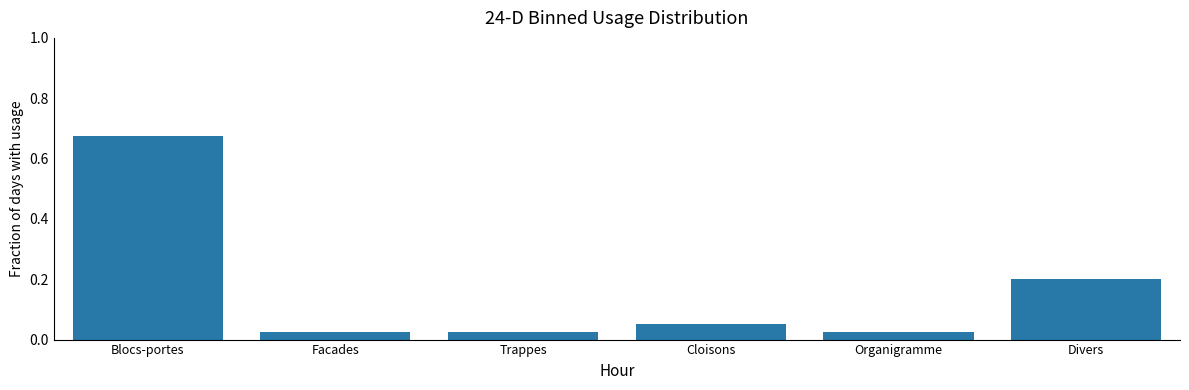

At which category does the chart reach its peak across all series?

Blocs-portes